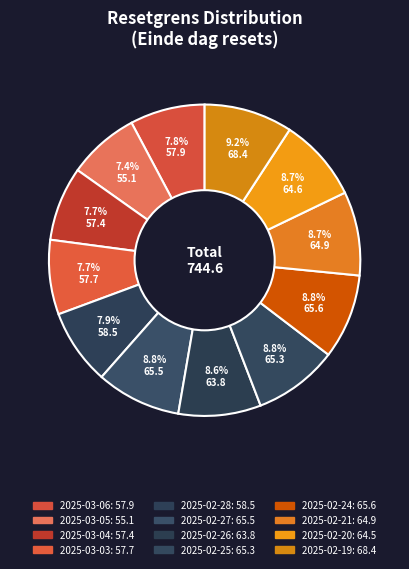

Is it true that 2025-02-26 is 9% of the pie?

True